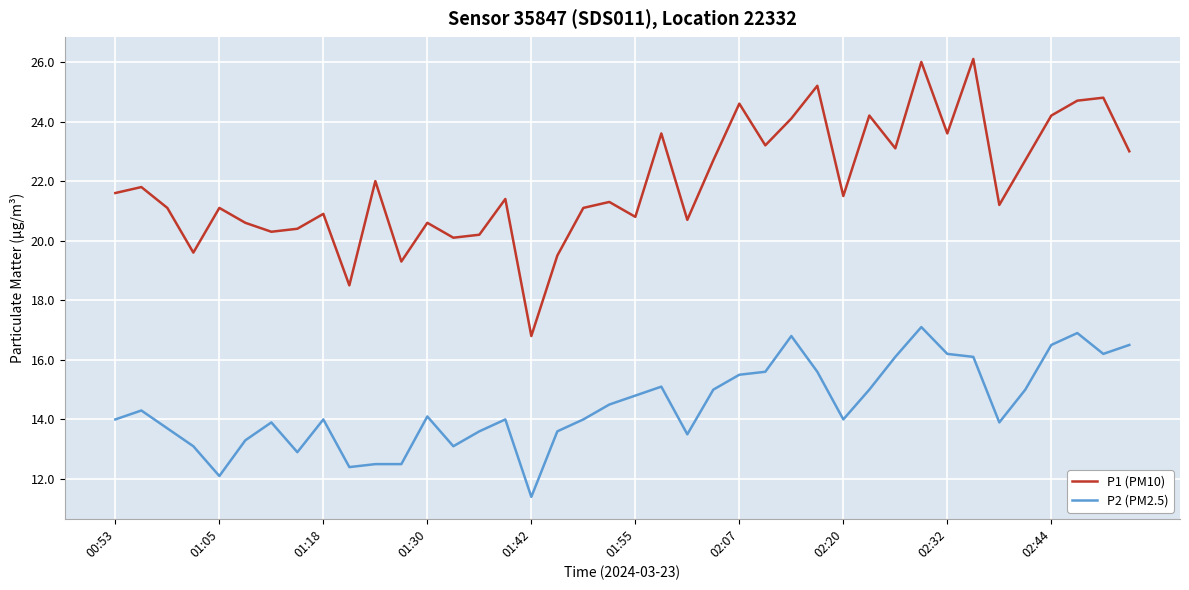

True or false: P1 (PM10) and P2 (PM2.5) cross at least once.

False